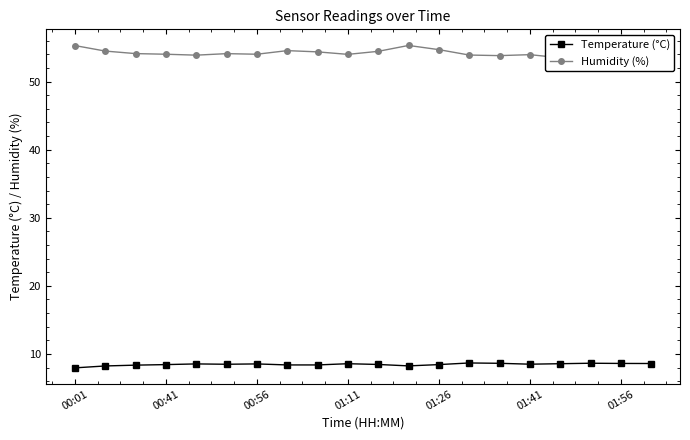

What are all the series names shown in the legend?

Temperature (°C), Humidity (%)